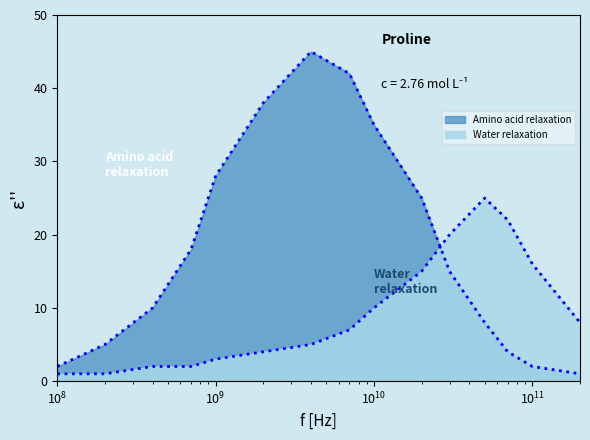

What is the difference between the maximum and minimum values in the Water relaxation series?

24